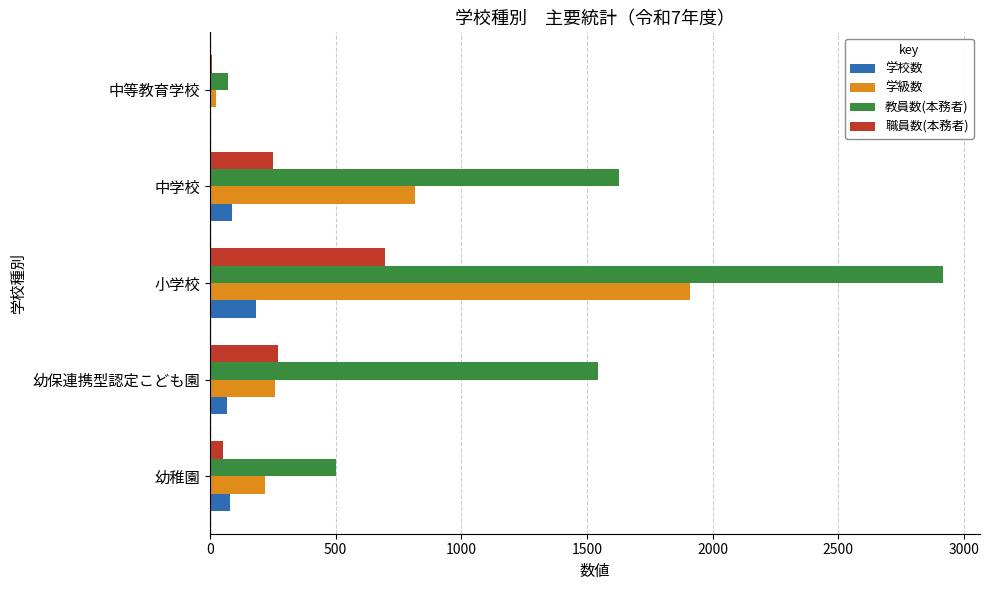

What is the highest value of the 学校数 series?

182